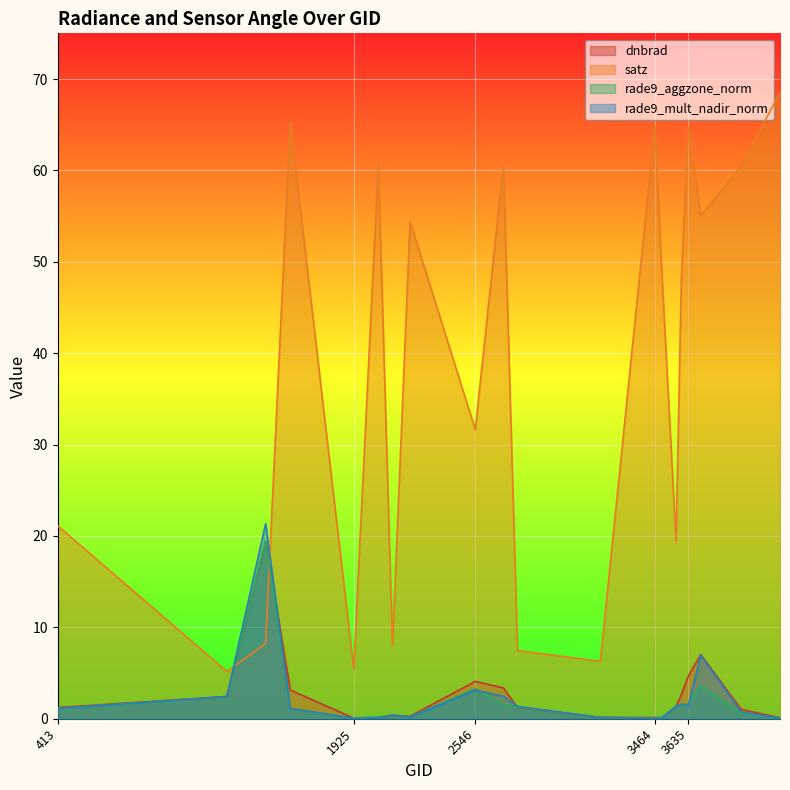

Reading left to right, what are all the values shown in this chart?

dnbrad: 1.2	2.4	19.4	3.1	0.1	0.1	0.4	0.3	4.1	3.4	1.2	0.1	0.1	0.1	1.3	2.6	4.7	7.0	1.0	0.1
satz: 21.1	5.2	8.2	65.3	5.4	60.8	7.9	54.4	31.6	60.6	7.5	6.3	64.9	48.5	19.4	48.3	64.7	55.1	60.5	68.6
rade9_aggzone_norm: 1.1	2.4	19.5	1.1	0.1	0.2	0.4	0.2	3.3	1.6	1.3	0.1	0.1	0.2	1.3	1.5	1.6	3.6	0.6	0.1
rade9_mult_nadir_norm: 1.1	2.4	21.3	1.1	0.1	0.1	0.4	0.2	3.1	2.5	1.4	0.1	0.0	0.1	1.4	1.6	1.5	7.0	0.7	0.0